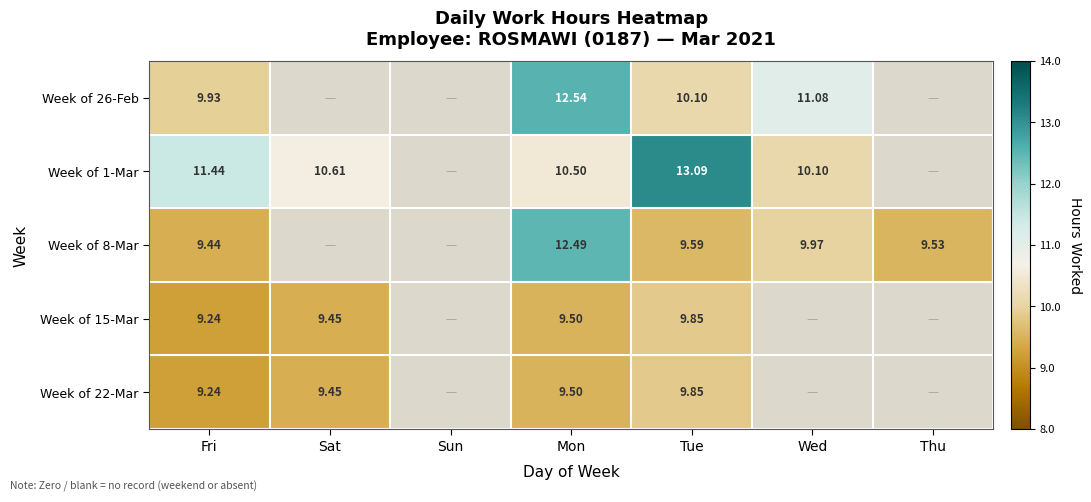

At Sat, list the series in order from smallest to largest.

Week of 26-Feb, Week of 8-Mar, Week of 15-Mar, Week of 22-Mar, Week of 1-Mar